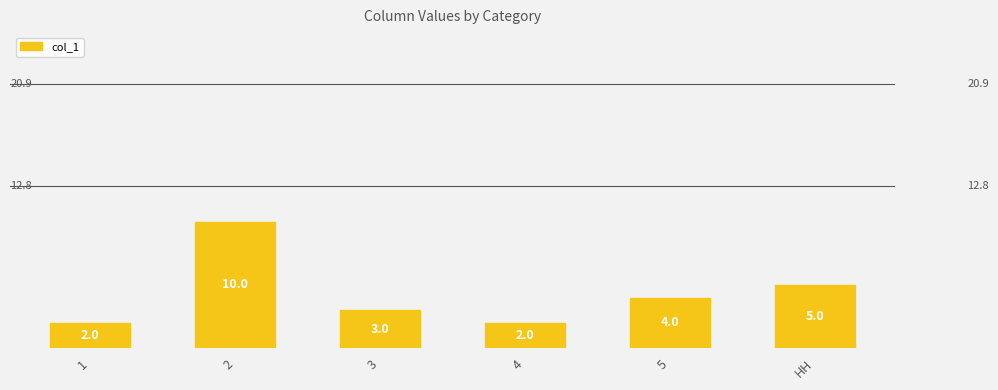

At which category does the chart reach its peak across all series?

2